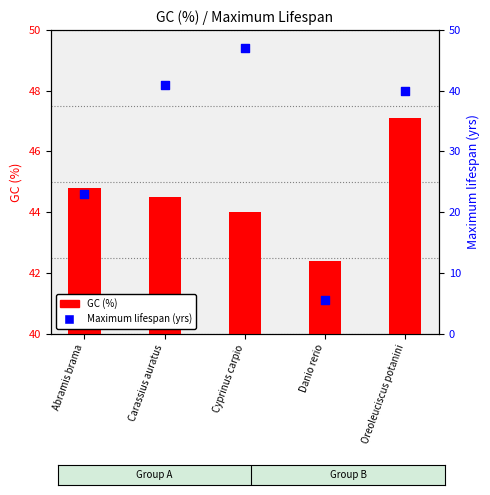

At which category is the sum across all series the highest?

Cyprinus carpio